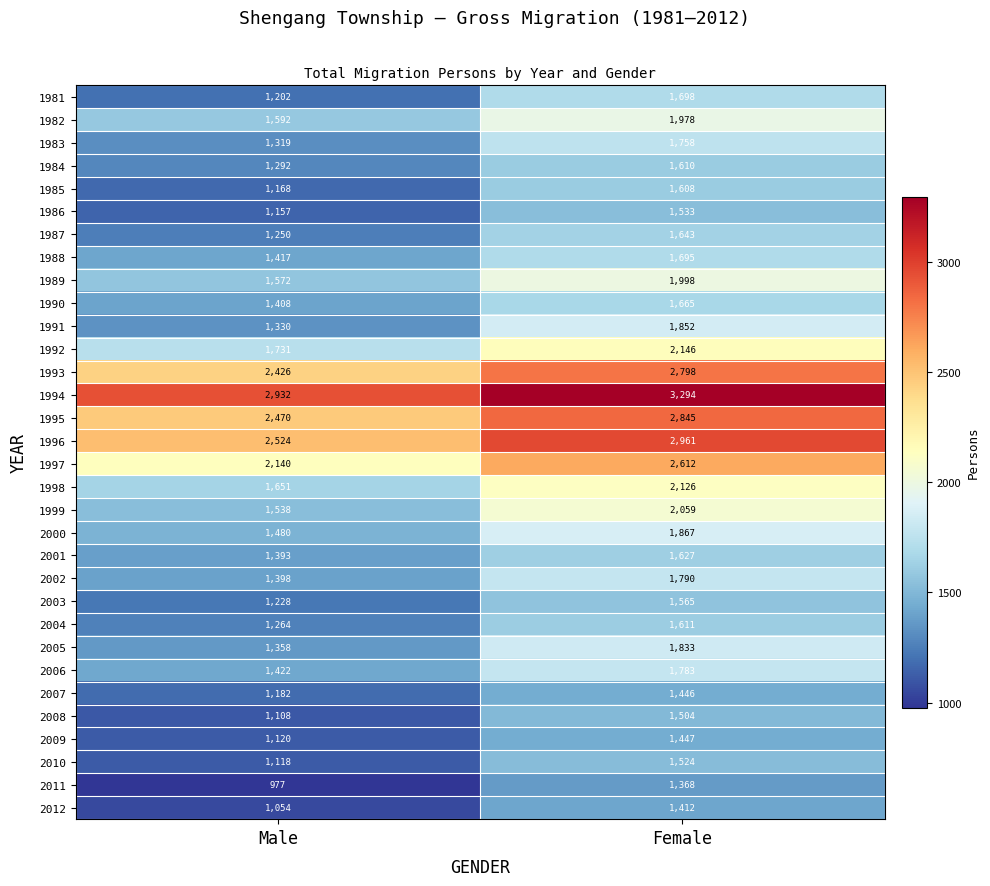

What is the difference between the maximum and minimum values in the 2002 series?

392